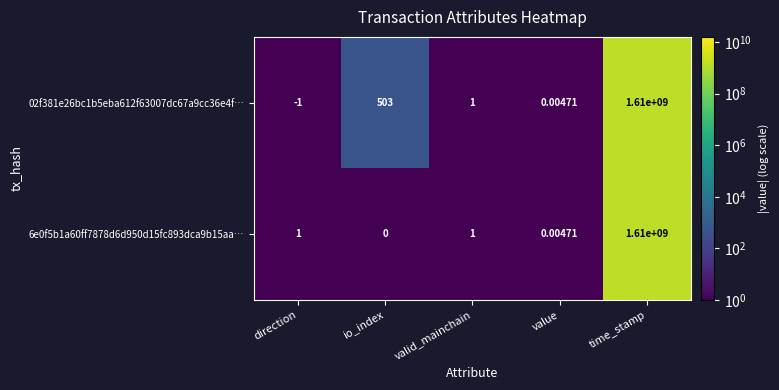

Which series has the largest range (max minus min)?

02f381e26bc1b5eba612f63007dc67a9cc36e4f…